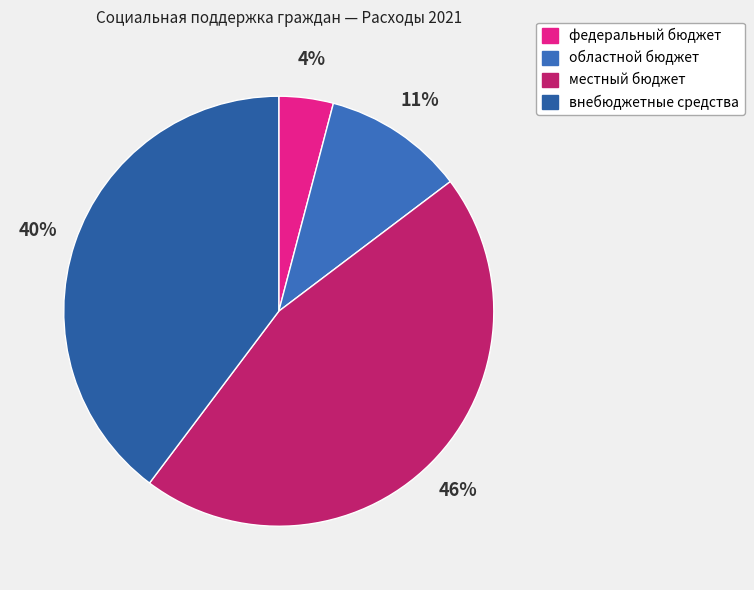

Rank the categories by value from lowest to highest.

федеральный бюджет, областной бюджет, внебюджетные средства, местный бюджет